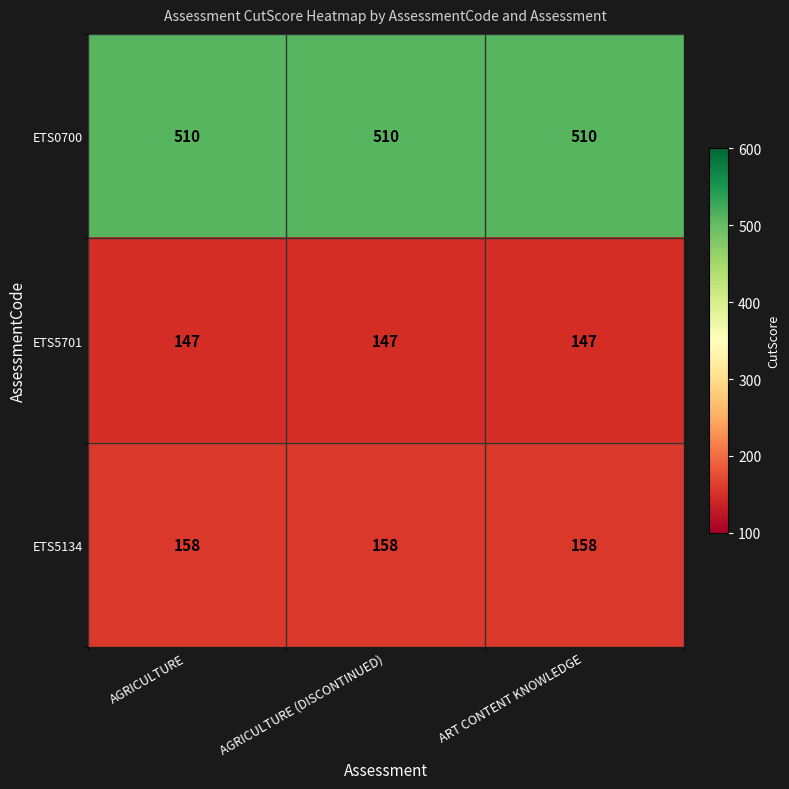

What is the spread (max minus min) of values at AGRICULTURE?

363